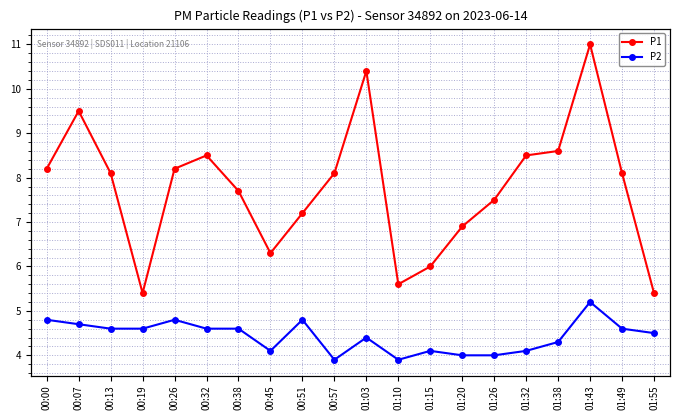

Is the value of P2 at 00:00 greater than the value of P1 at 00:07?

No